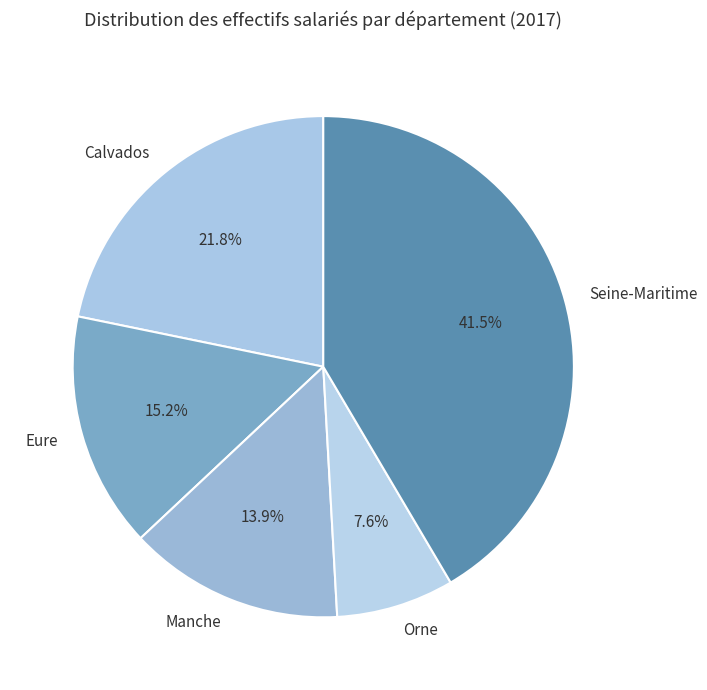

What is the smallest slice in the pie chart?

Orne